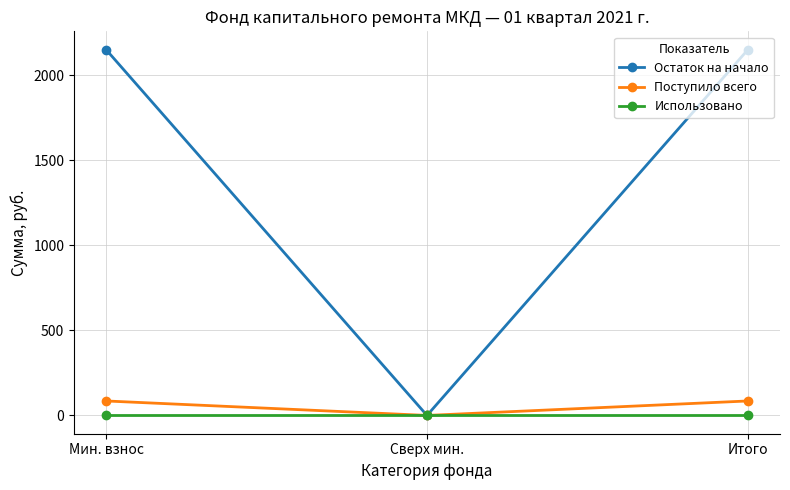

Which series has the largest total across all categories?

Остаток на начало